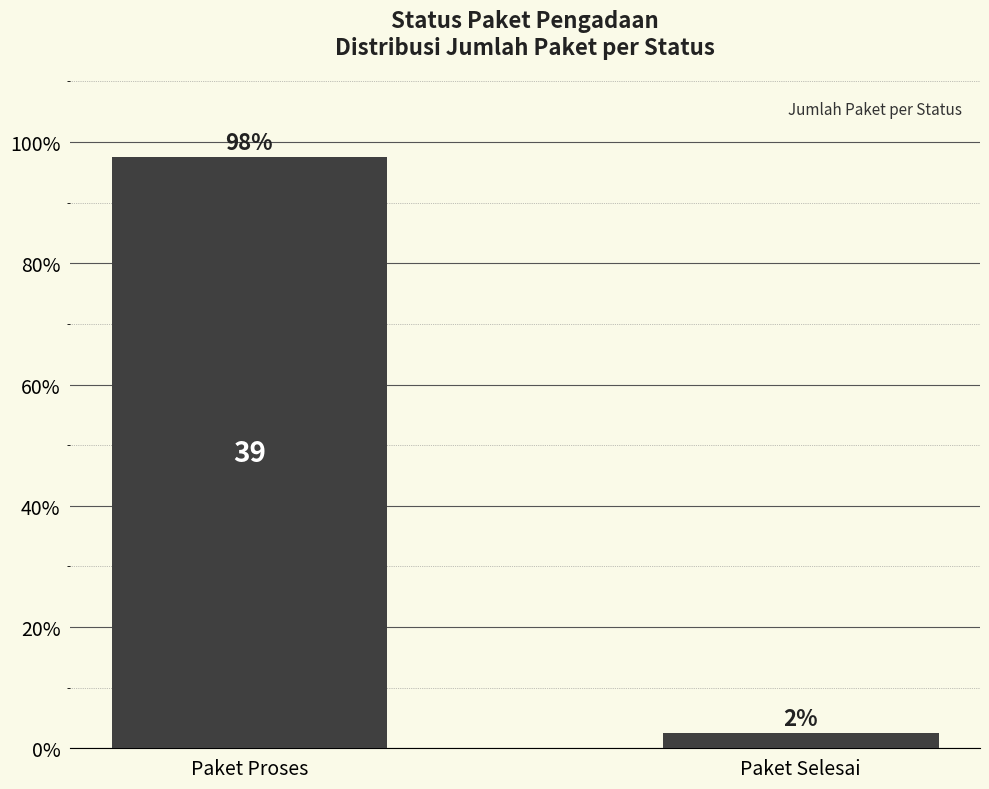

What is the change in value from Paket Proses to Paket Selesai?

-95.0